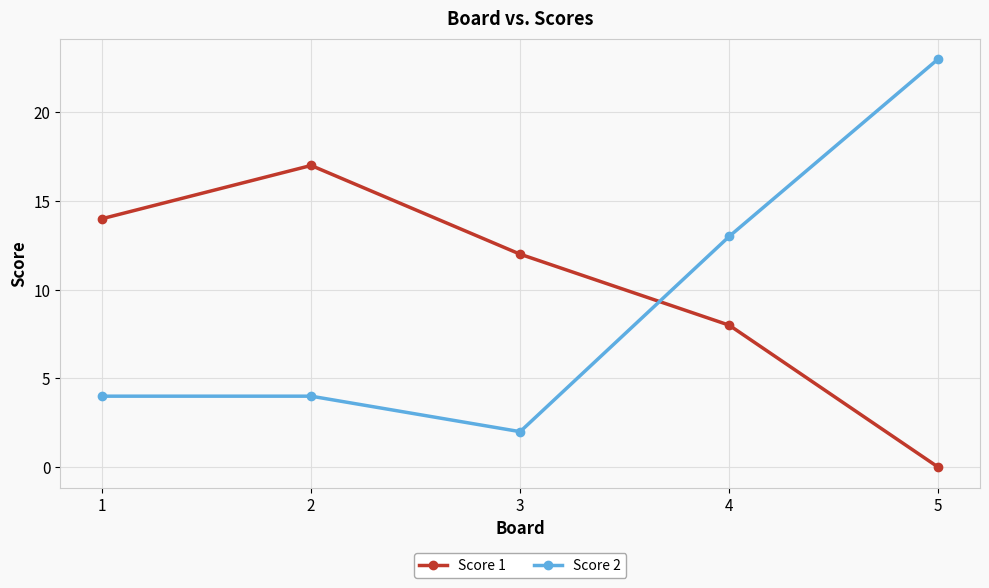

What is the sum of the Score 2 values at 4 and 1?

17